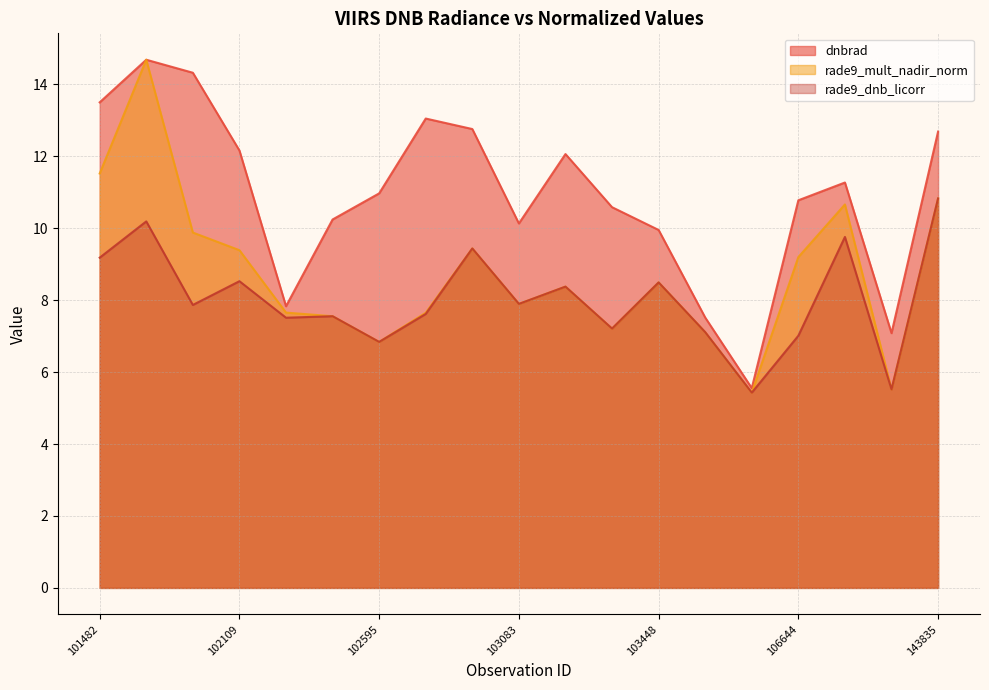

Which has a higher value, 106644 or 102474?

106644